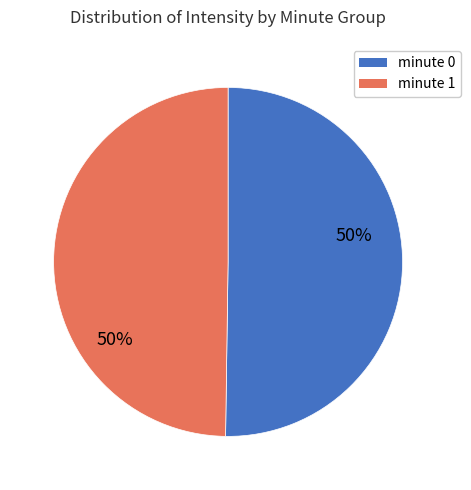

To the nearest percent, what is the average slice percentage?

50%